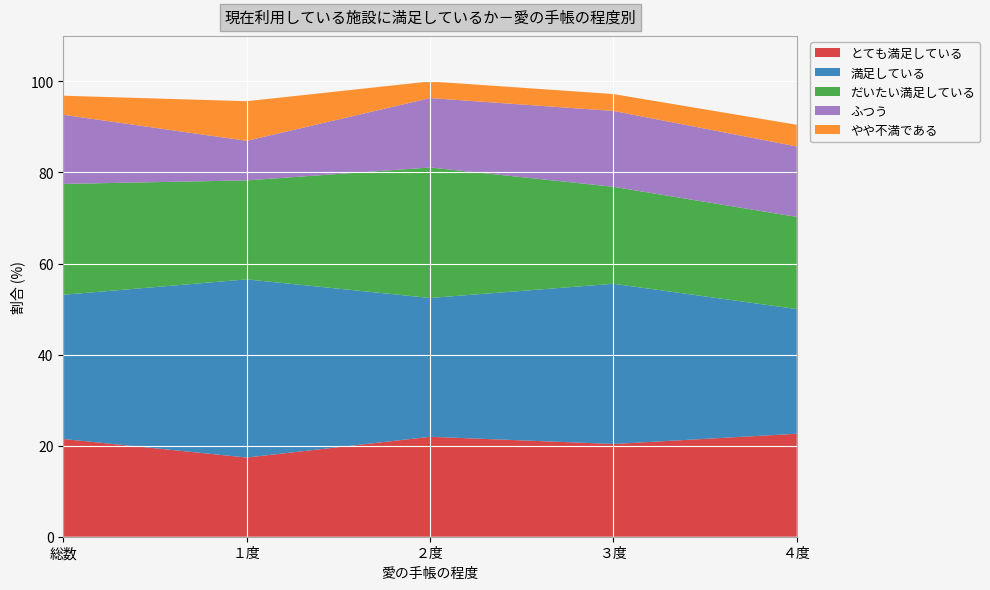

Reading left to right, transcribe all the data shown in this chart.

とても満足している: 21.5	17.4	22.0	20.4	22.6
満足している: 31.7	39.1	30.5	35.2	27.4
だいたい満足している: 24.3	21.7	28.7	21.3	20.2
ふつう: 15.2	8.7	15.2	16.7	15.5
やや不満である: 4.2	8.7	3.7	3.7	4.8